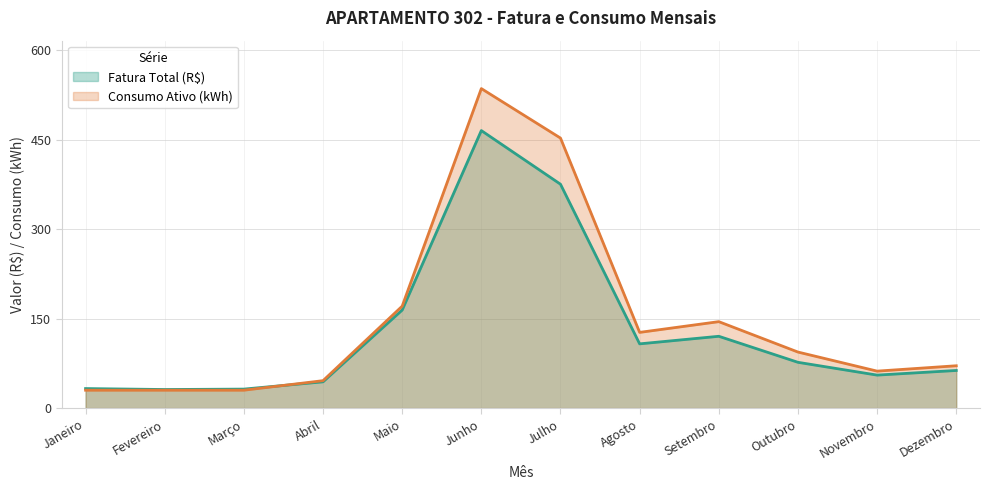

Which series ends up on top after the final intersection of Fatura Total (R$) and Consumo Ativo (kWh)?

Consumo Ativo (kWh)